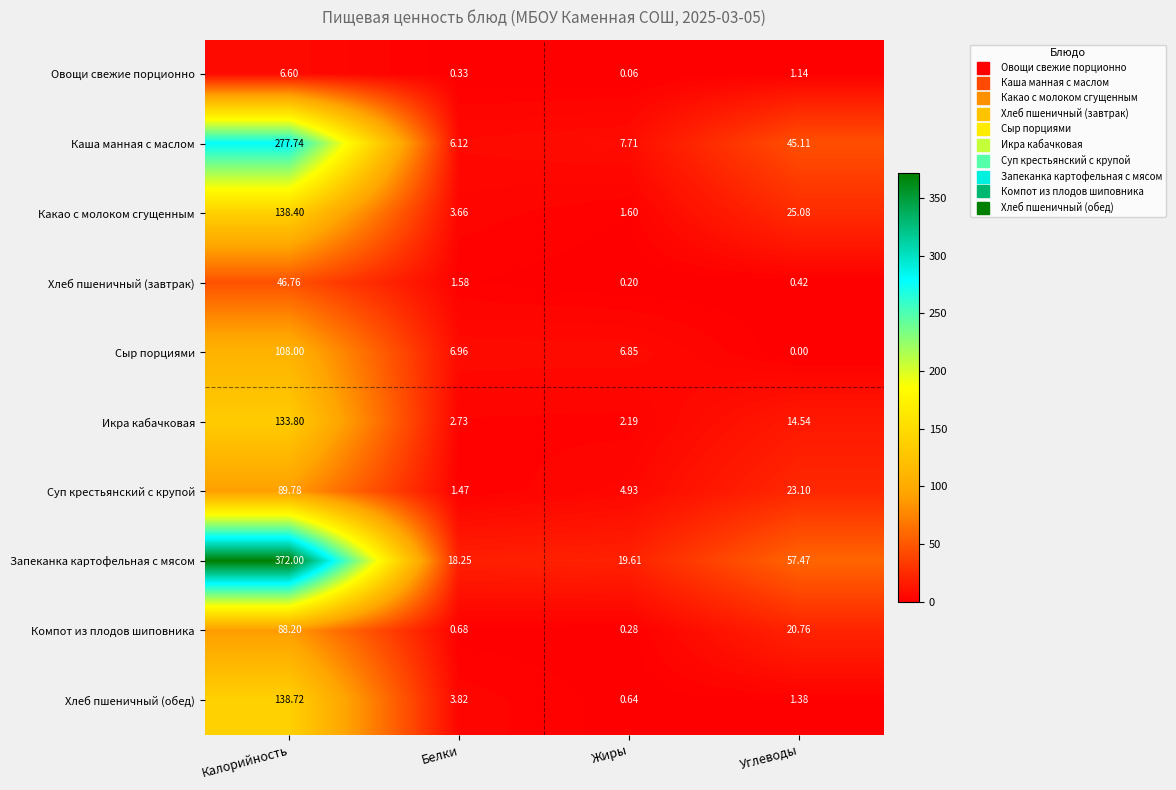

At Калорийность, list the series in order from largest to smallest.

Запеканка картофельная с мясом, Каша манная с маслом, Хлеб пшеничный (обед), Какао с молоком сгущенным, Икра кабачковая, Сыр порциями, Суп крестьянский с крупой, Компот из плодов шиповника, Хлеб пшеничный (завтрак), Овощи свежие порционно